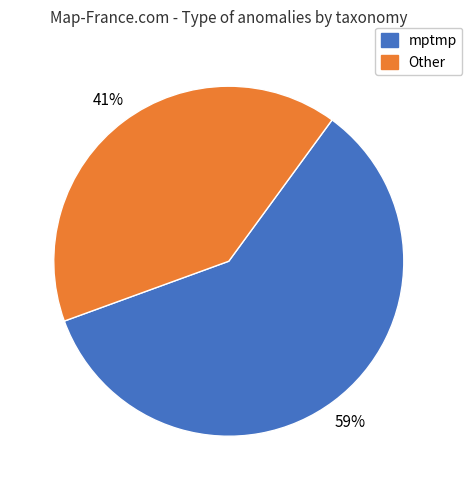

Do Other and mptmp together represent more than half of the pie?

Yes